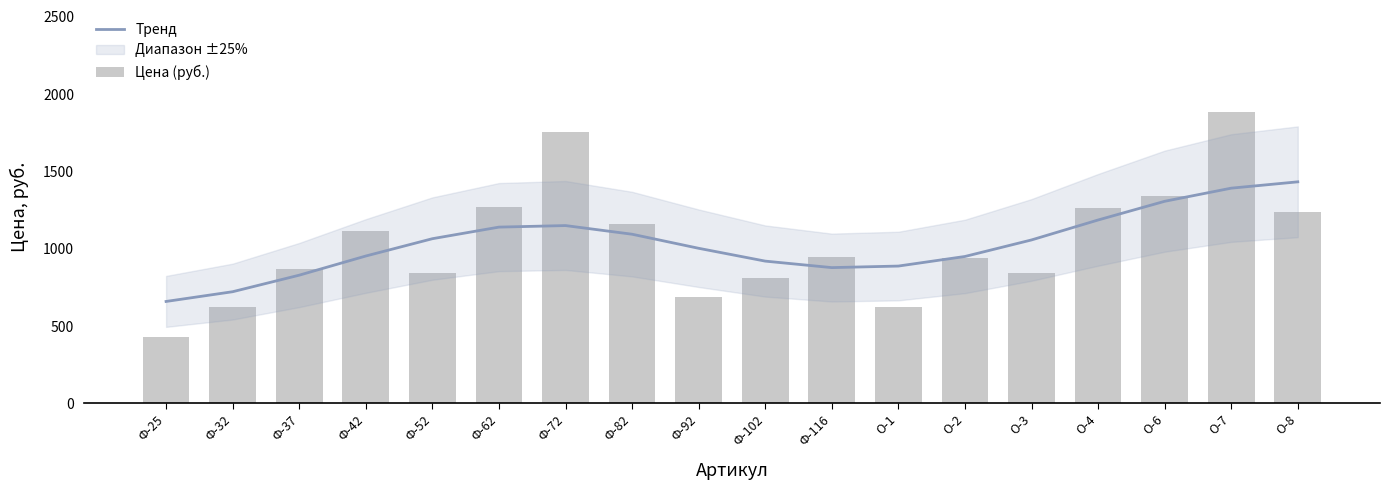

Reading right to left, extract all data points from this chart.

Тренд: О-8=1433	О-7=1392	О-6=1307	О-4=1186	О-3=1057	О-2=950	О-1=888	Ф-116=878	Ф-102=920	Ф-92=1003	Ф-82=1094	Ф-72=1150	Ф-62=1140	Ф-52=1065	Ф-42=953	Ф-37=829	Ф-32=722	Ф-25=659
Цена (руб.): О-8=1241	О-7=1885	О-6=1339	О-4=1265	О-3=840	О-2=943	О-1=620	Ф-116=945	Ф-102=811	Ф-92=685	Ф-82=1157	Ф-72=1755	Ф-62=1272	Ф-52=840	Ф-42=1116	Ф-37=870	Ф-32=620	Ф-25=431